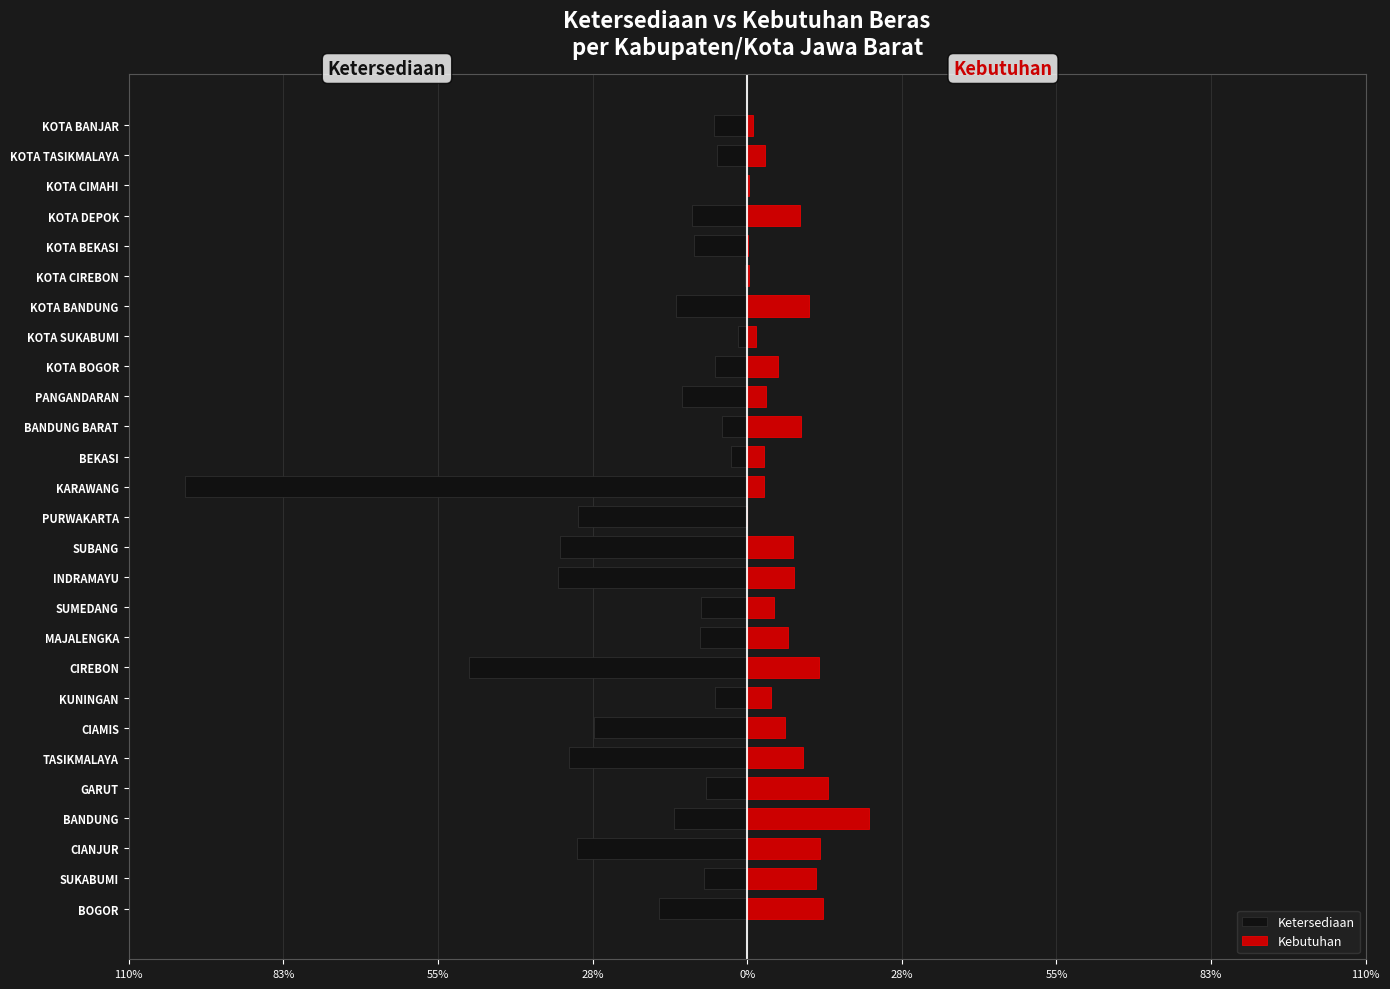

Is the value of Ketersediaan at BOGOR greater than the value of Kebutuhan at PURWAKARTA?

No